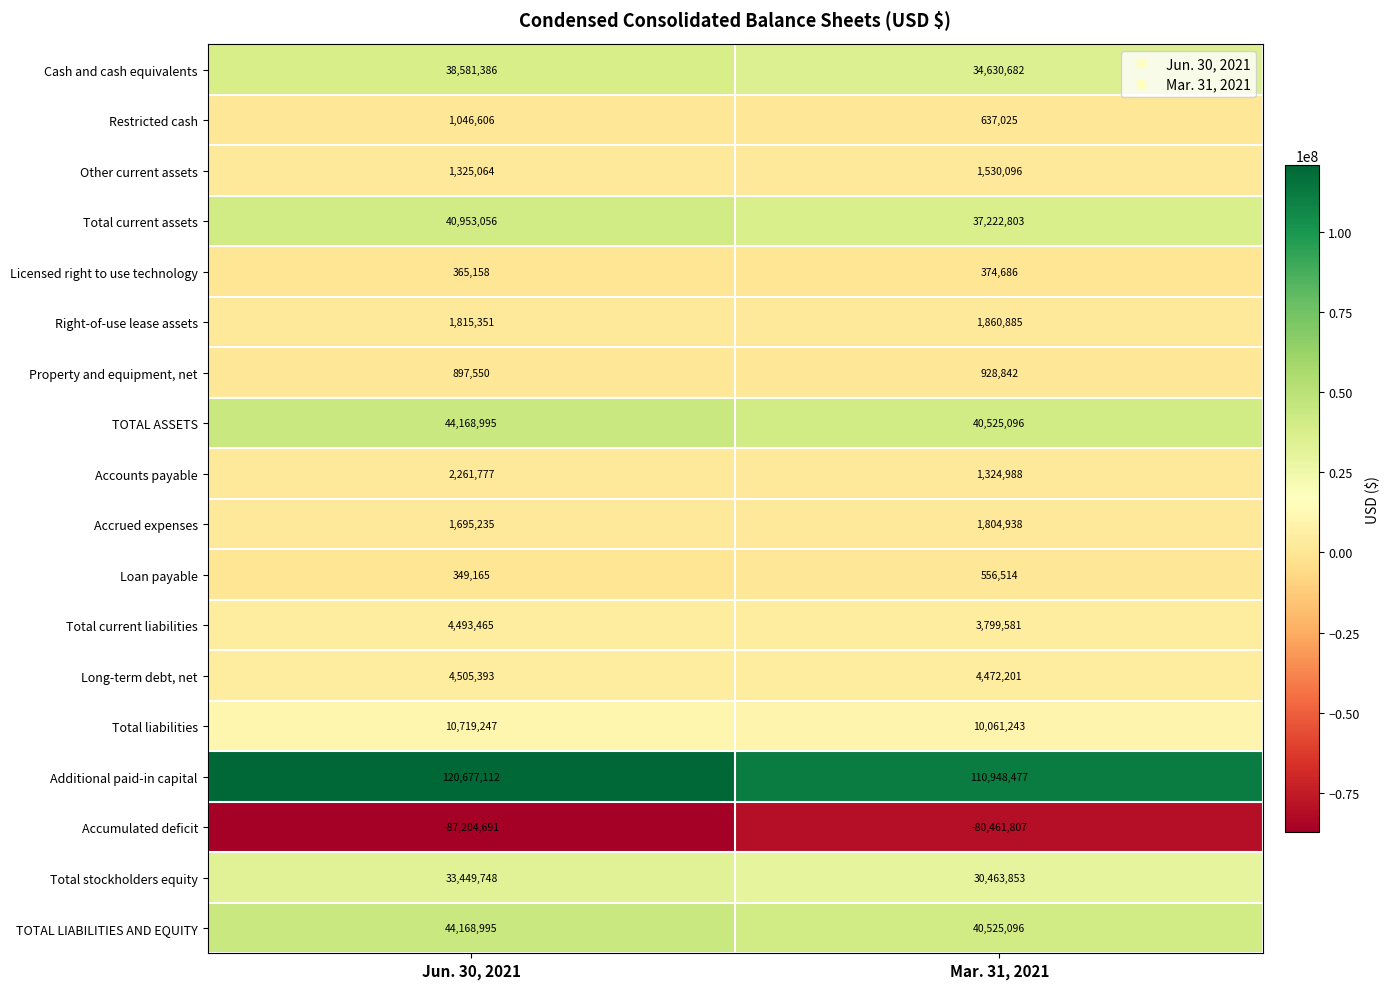

Which series changed the most between Jun. 30, 2021 and Mar. 31, 2021?

Additional paid-in capital